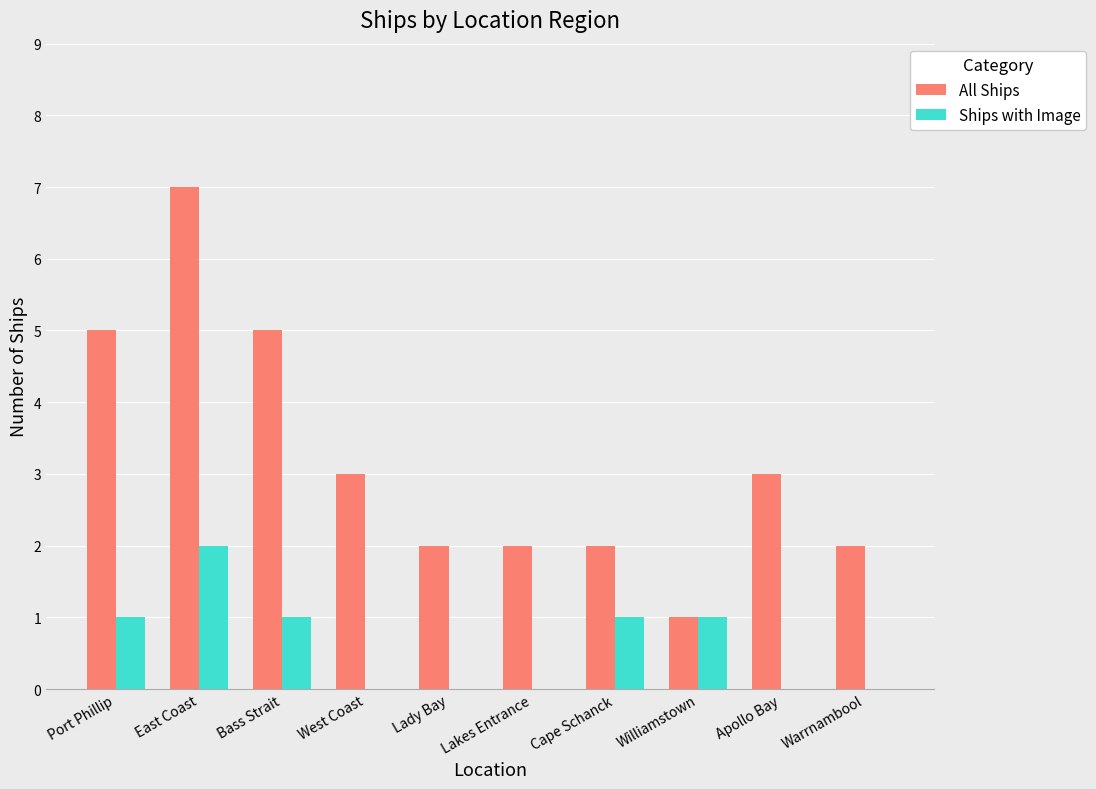

Is it true that Ships with Image equals -1 at Lakes Entrance?

False